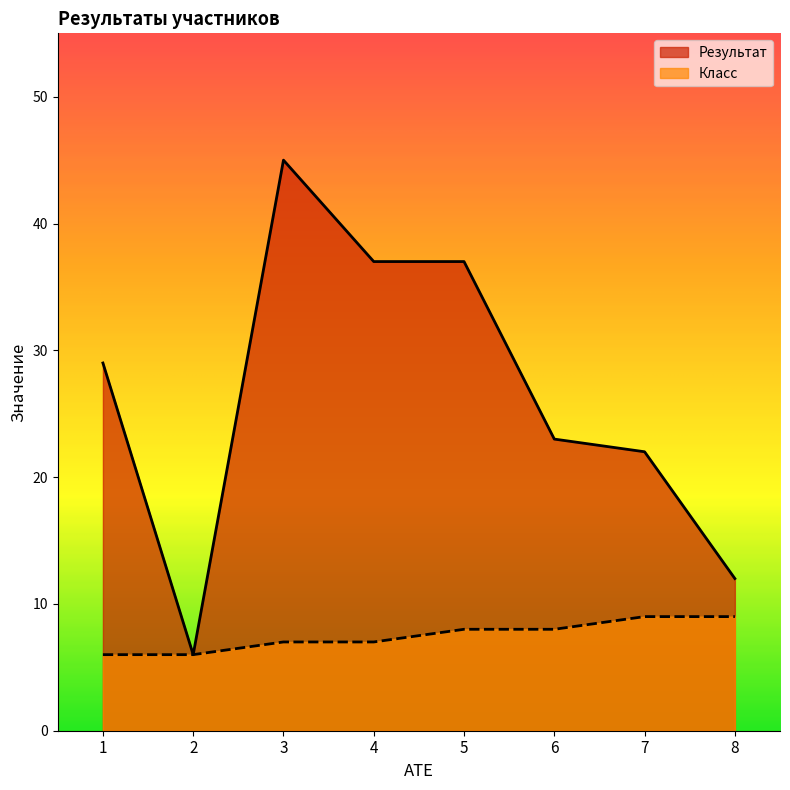

Does the chart display data point markers on the line(s)?

No